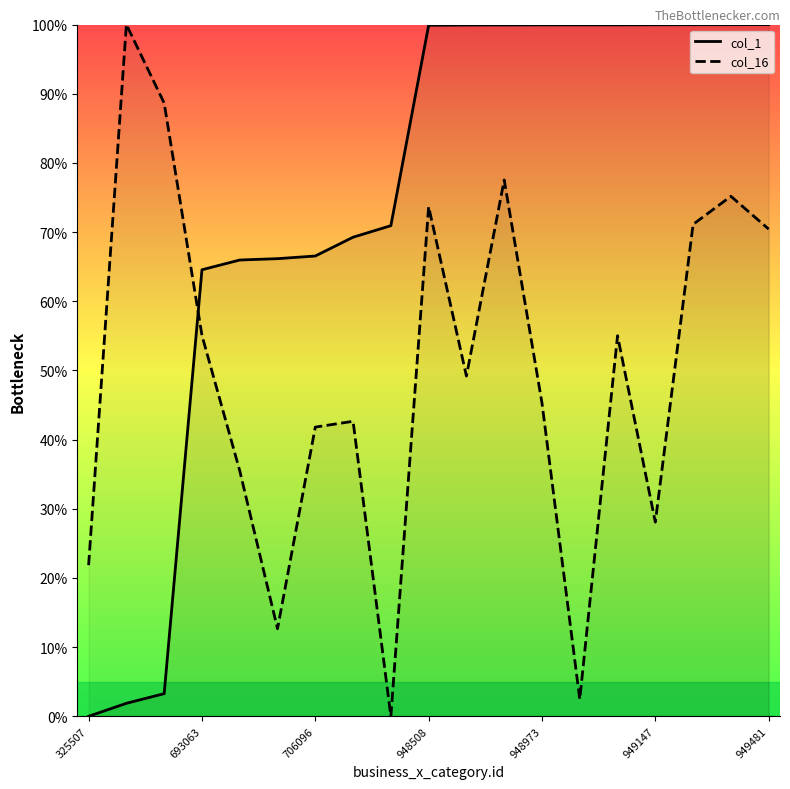

At 325507, list the series in order from smallest to largest.

col_1, col_16